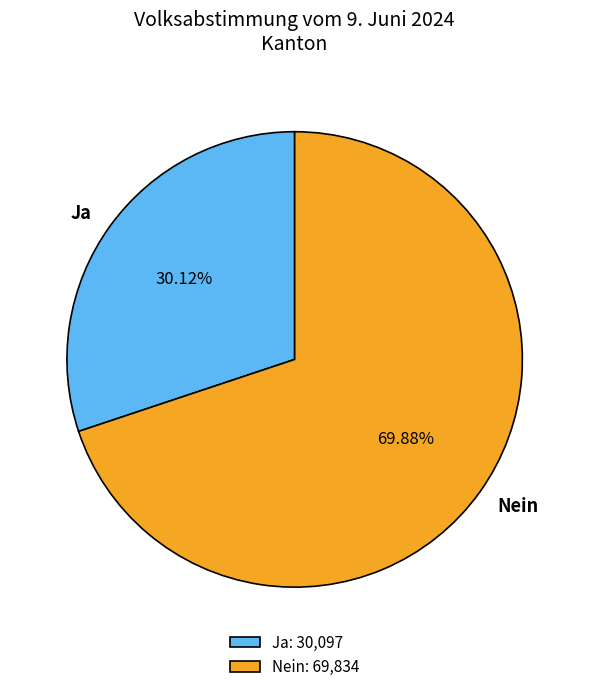

Count the number of slices in the pie.

2